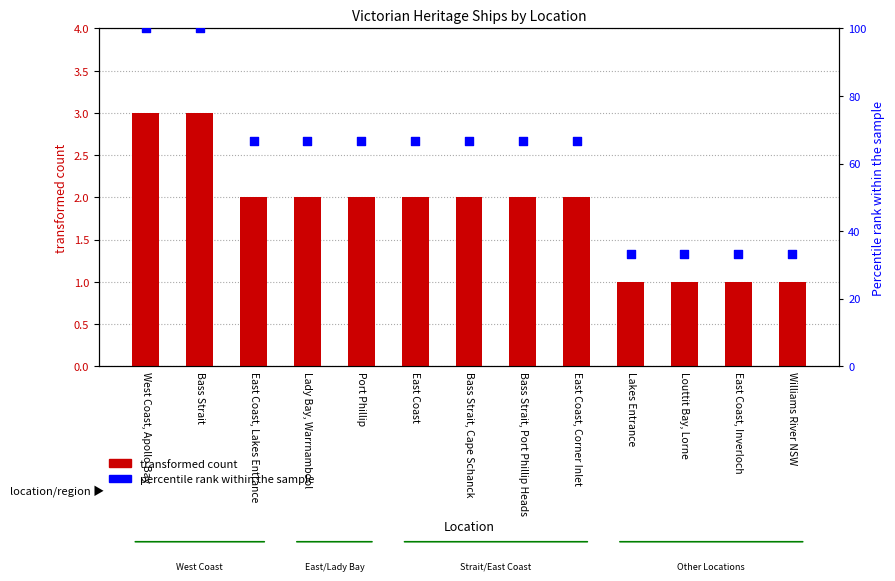

Which series has the largest total across all categories?

percentile rank within the sample